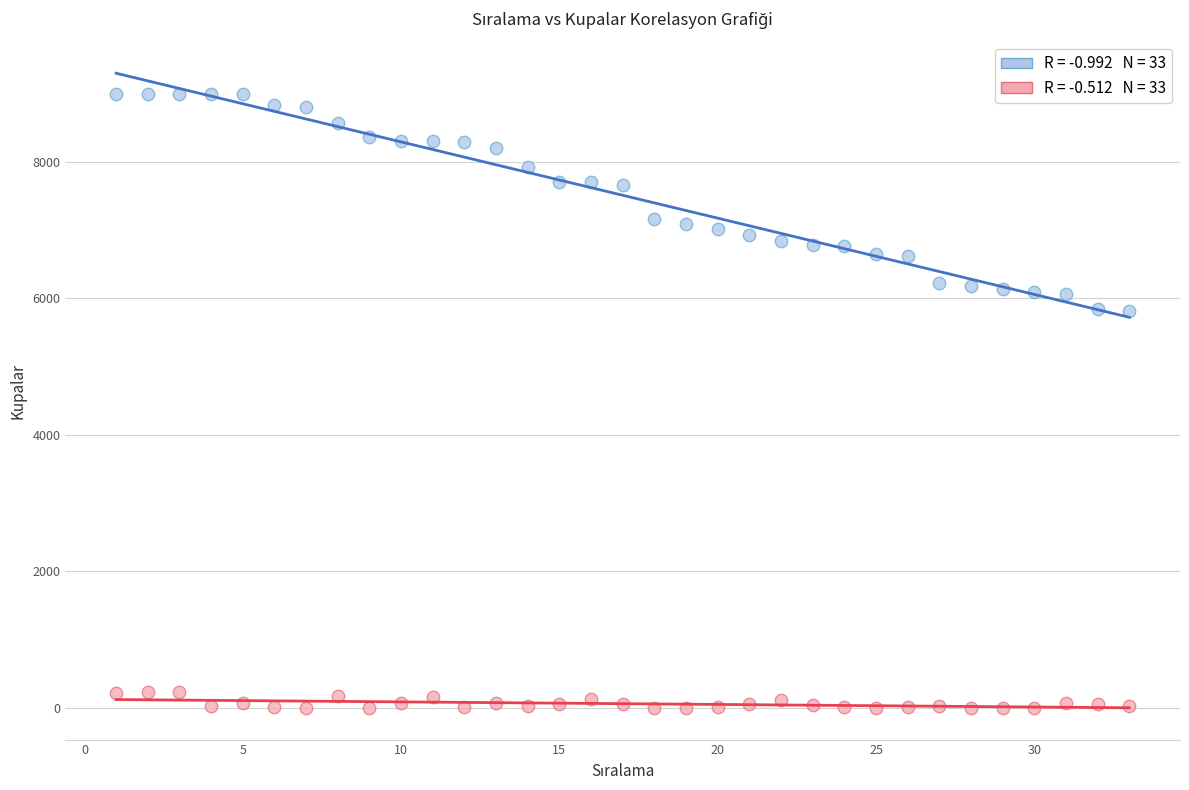

Across all data points, what is the range of Y values (max minus min)?

9000